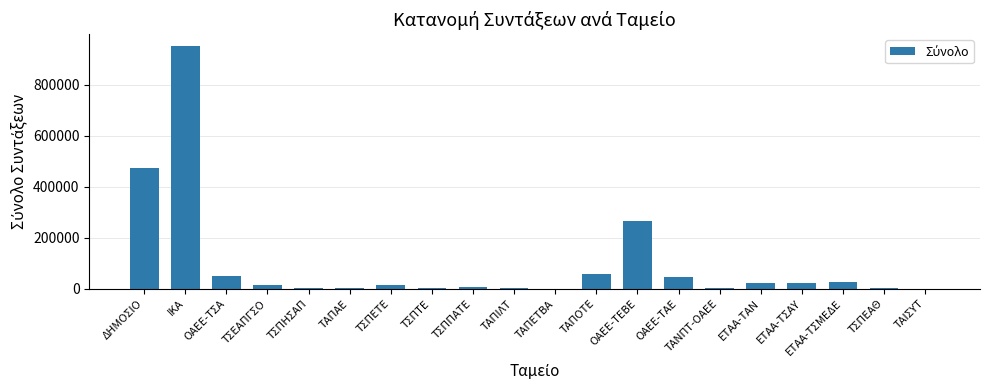

Which label corresponds to the largest value in the chart?

ΙΚΑ